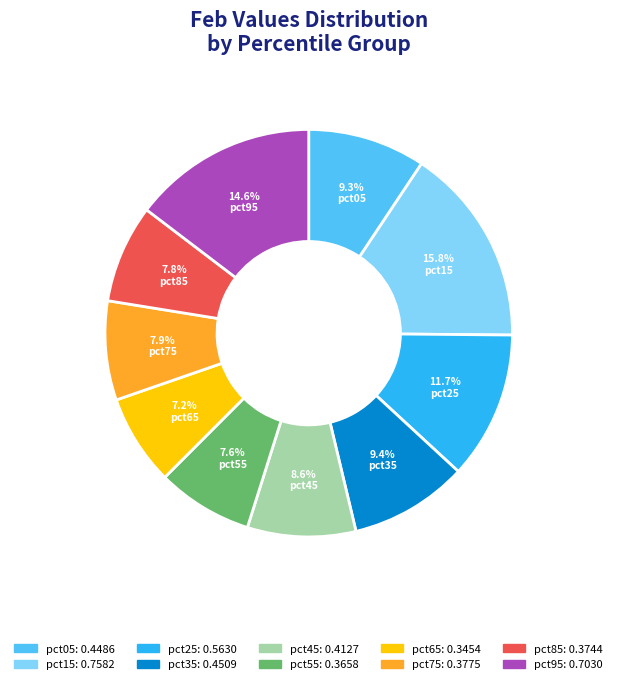

To the nearest percent, what percentage of the pie is pct85?

8%